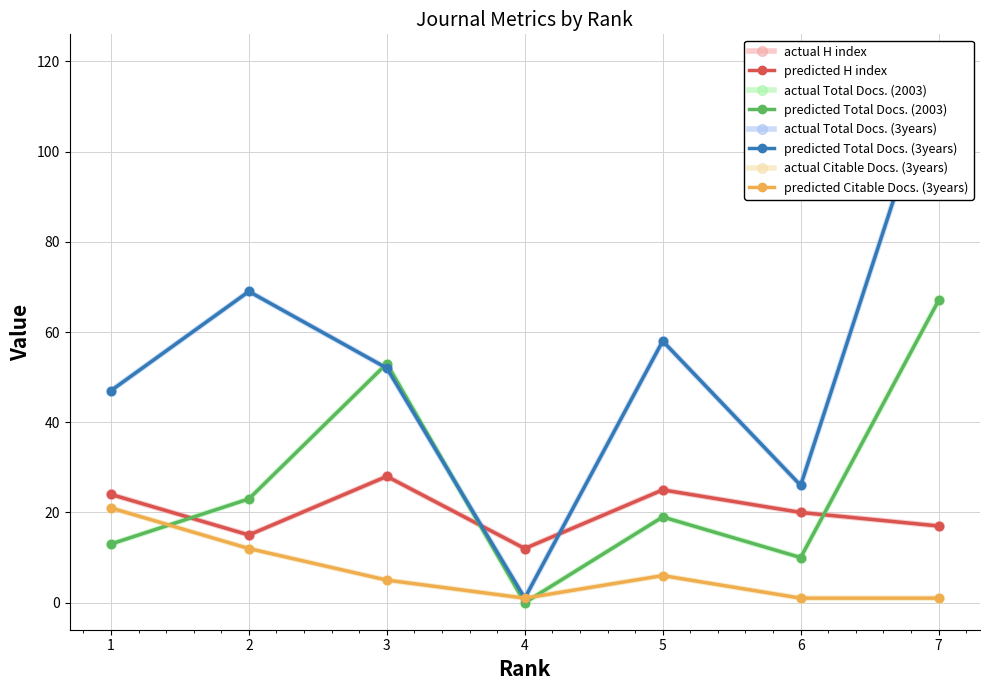

The H index series shows 15 at 2. True or false?

True